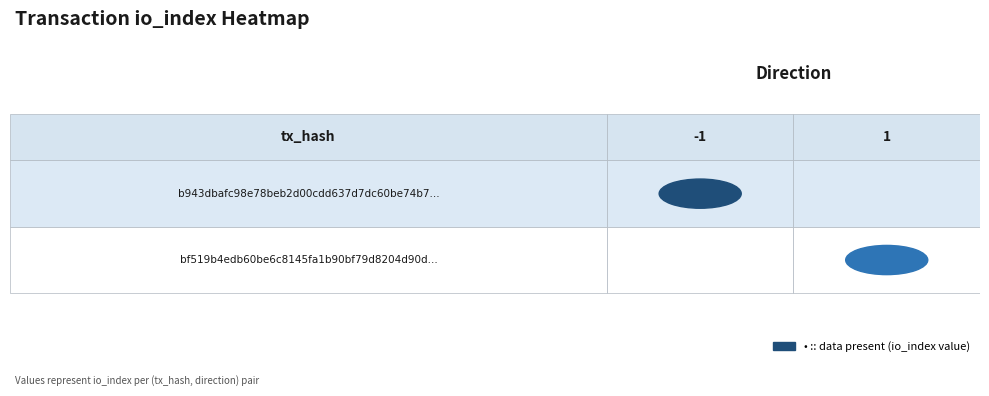

Rank the series by their average value, from lowest to highest.

bf519b4edb60be6c8145fa1b90bf79d8204d90d, b943dbafc98e78beb2d00cdd637d7dc60be74b7